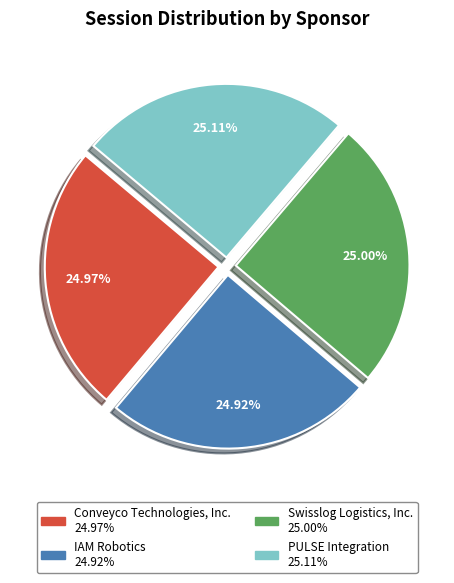

What is the total percentage of Swisslog Logistics, Inc. and IAM Robotics?

49.9%